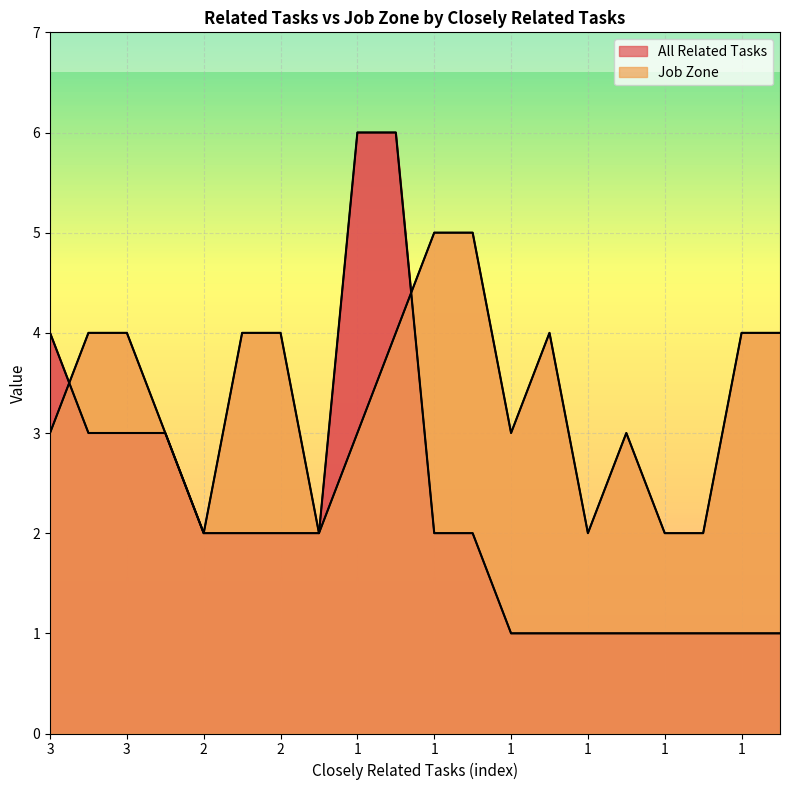

Is the value of Job Zone at 1 greater than the value of All Related Tasks at 1?

No